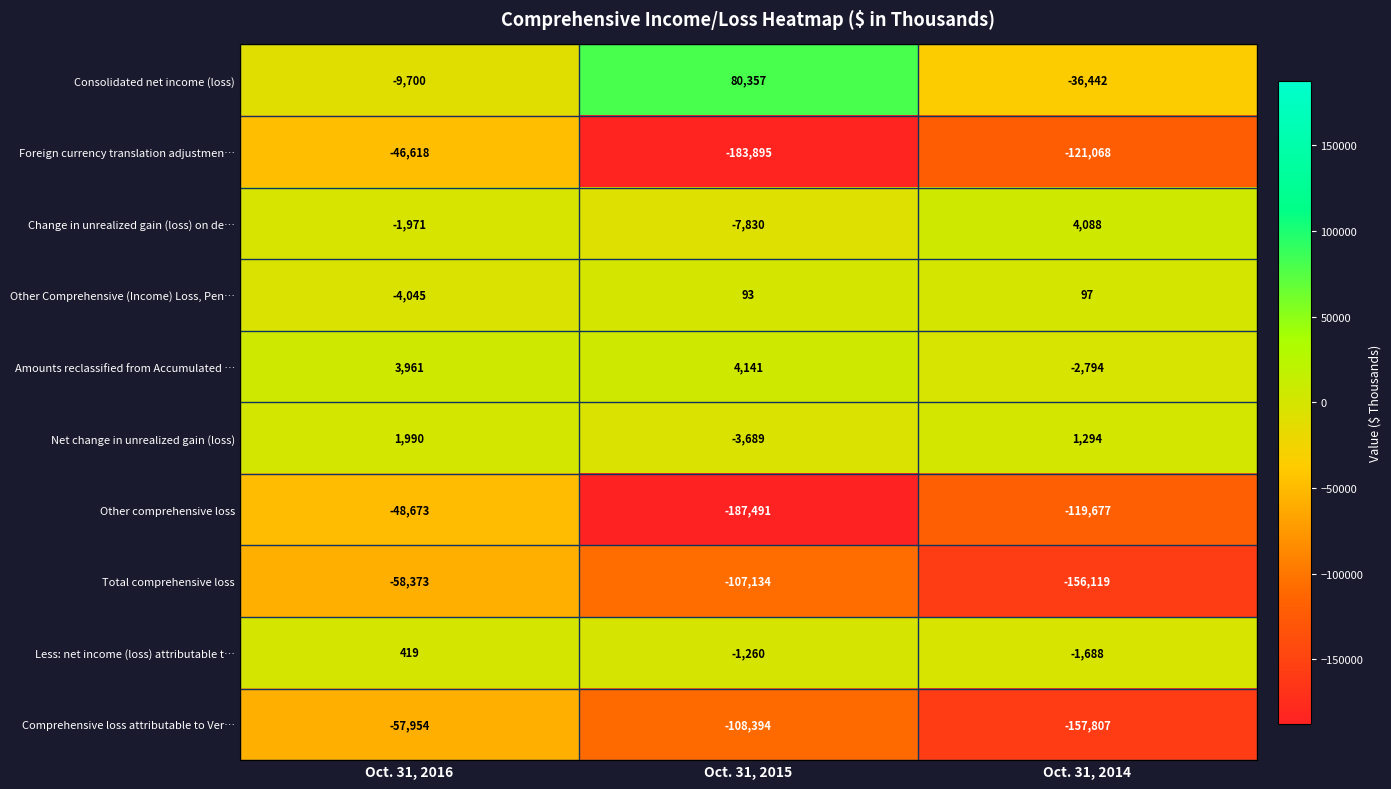

At which category is the sum across all series the highest?

Oct. 31, 2016